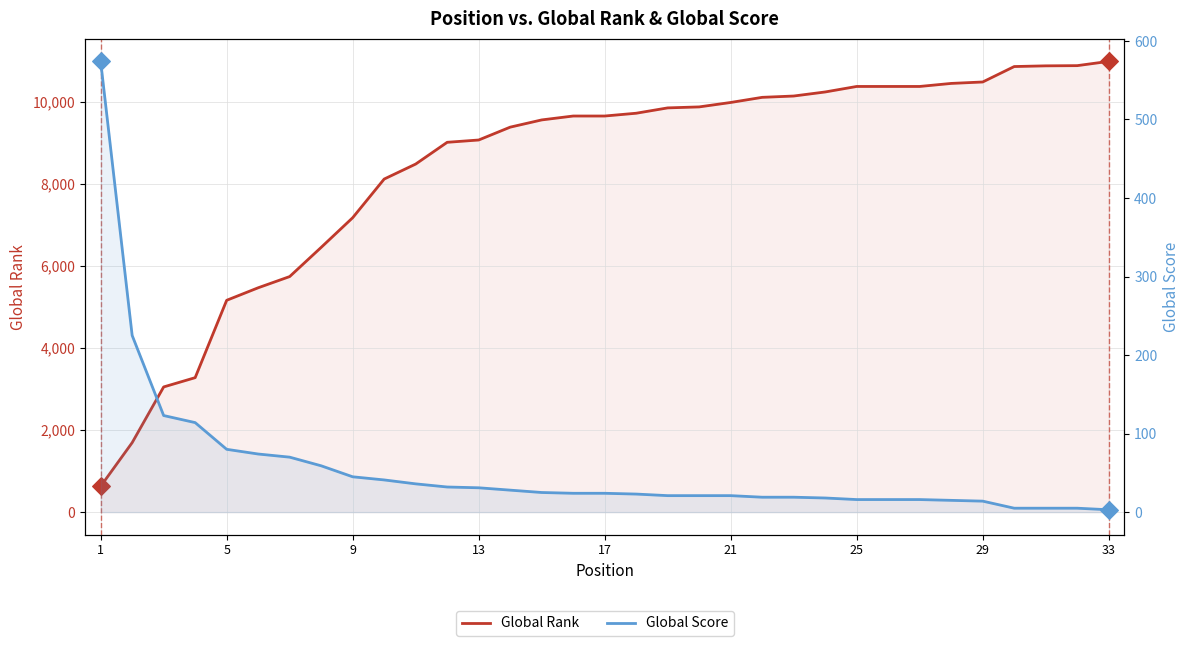

Which series has the largest Y range (max minus min)?

Global Rank